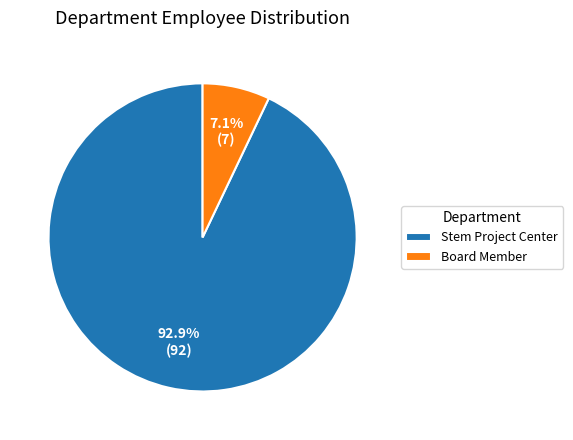

To the nearest percent, what portion does Stem Project Center represent?

93%